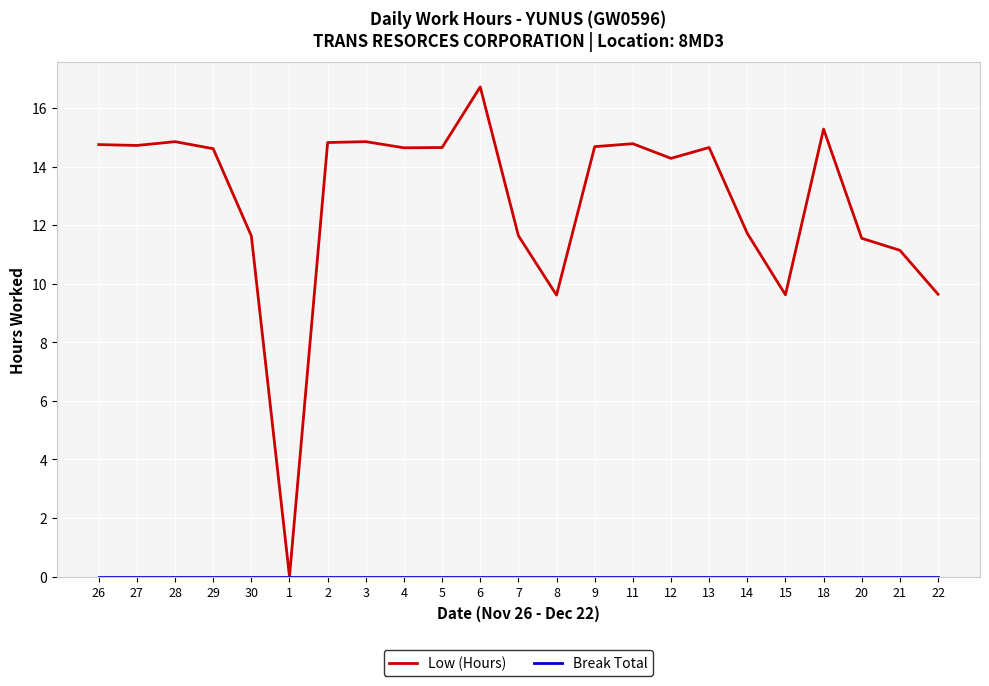

How many categories are shown in the chart?

23